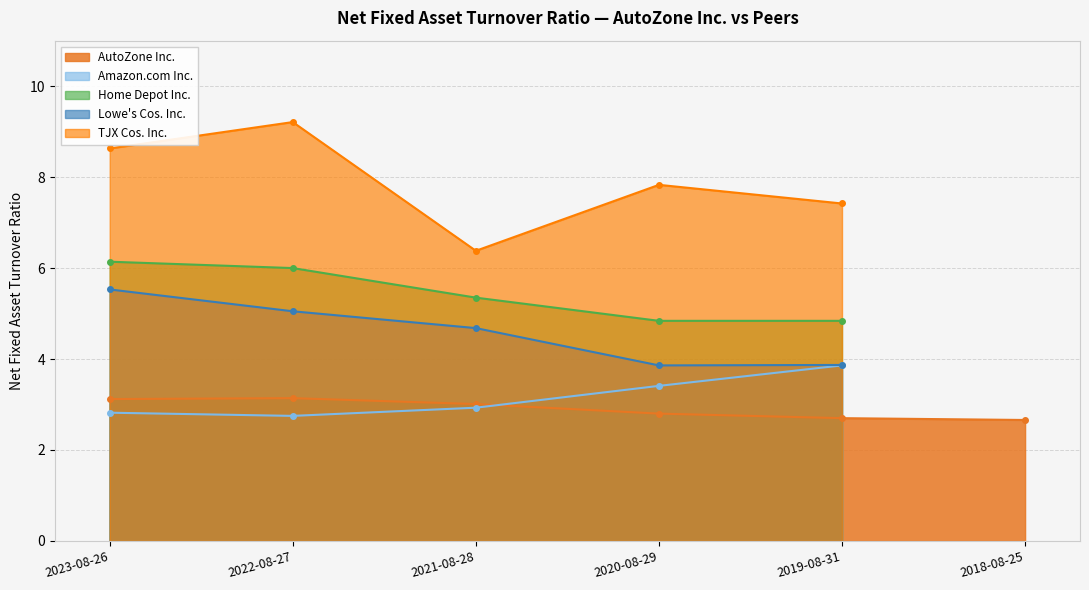

List the labels in order of Home Depot Inc. value, largest first.

2023-08-26, 2022-08-27, 2021-08-28, 2020-08-29, 2019-08-31, 2018-08-25